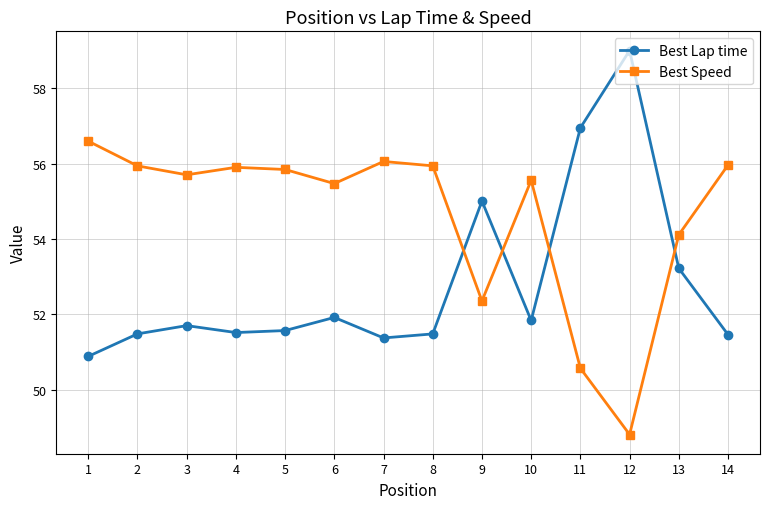

At which label does Best Lap time first exceed 51?

2